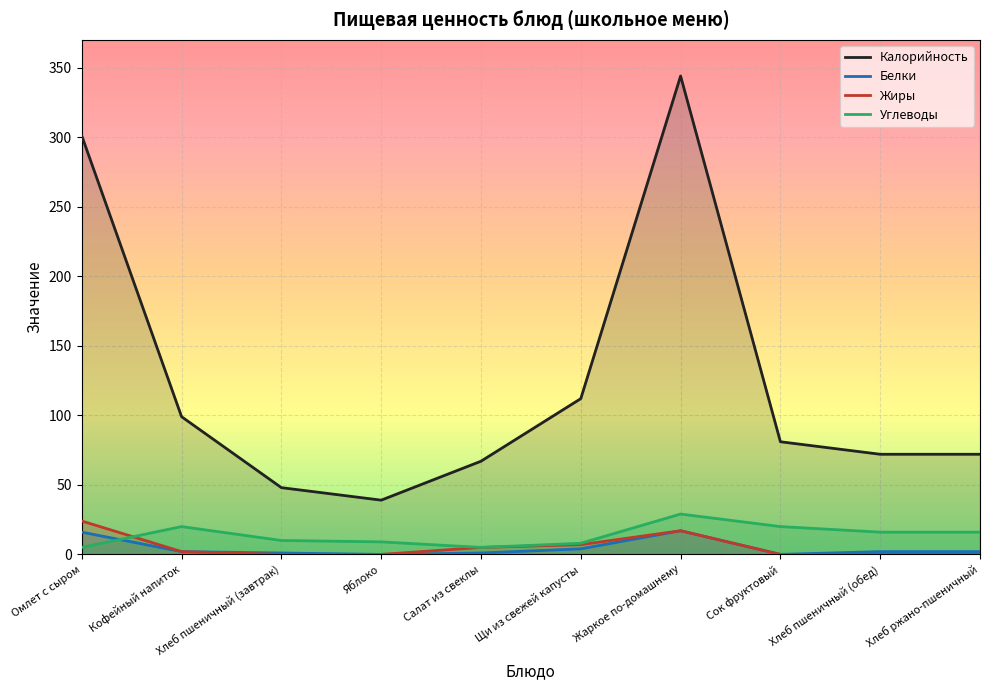

What is the total value across all series at Салат из свеклы?

78